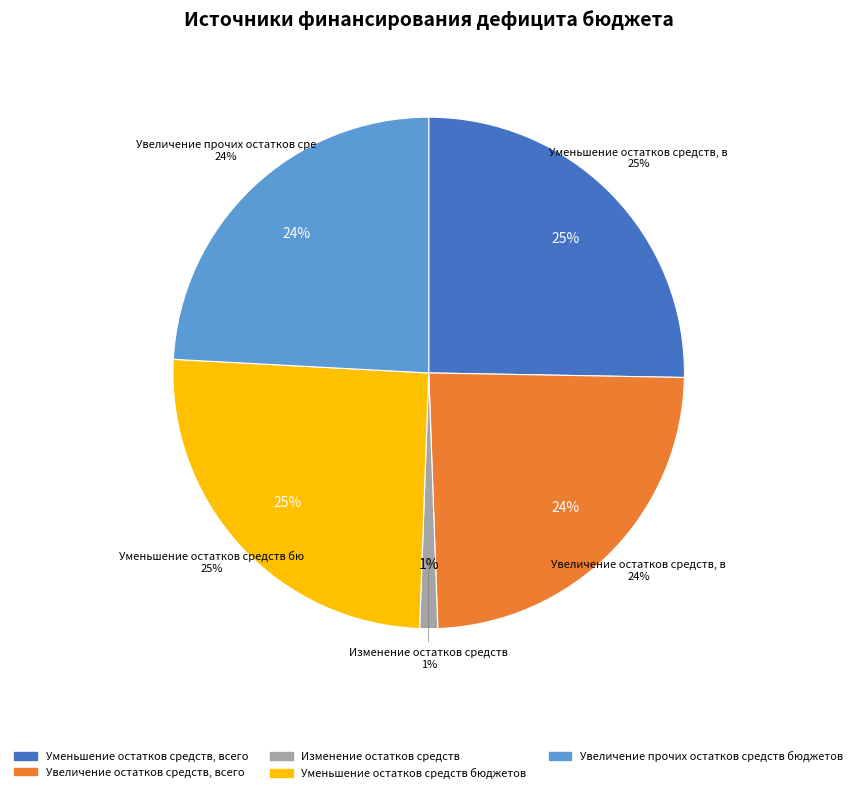

Is it true that Увеличение остатков средств, всего is 24% of the pie?

True